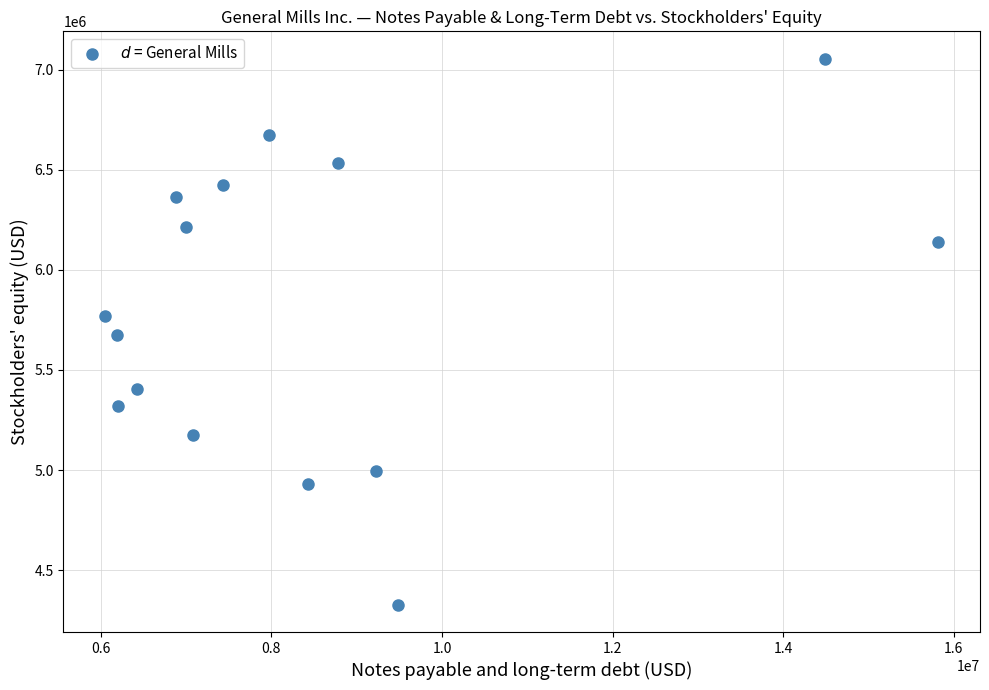

What is the range of Y values (max minus min)?

2726600